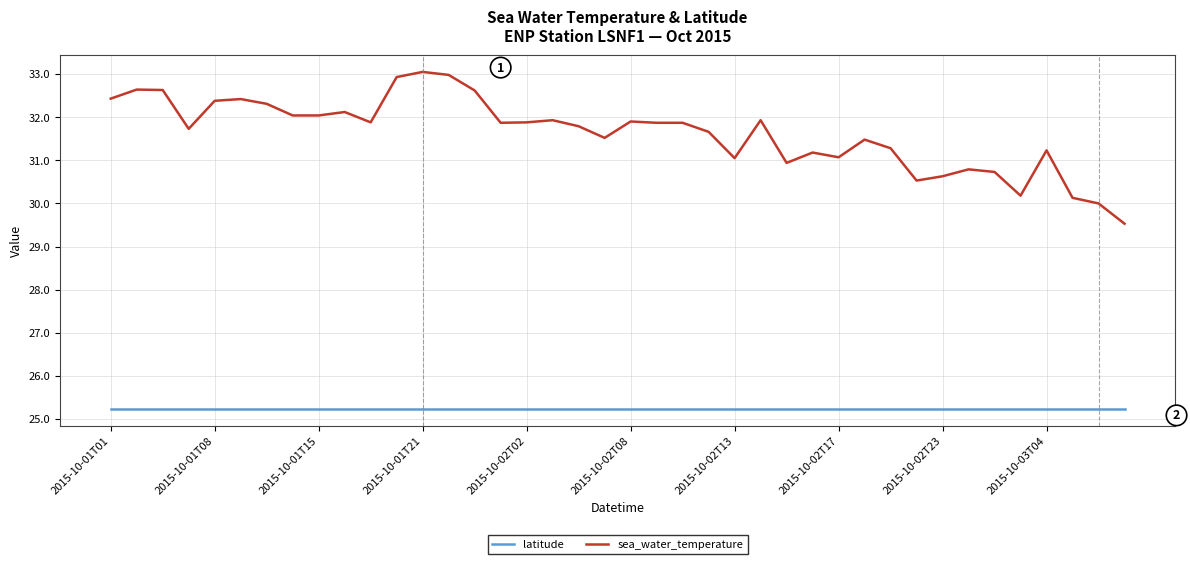

Which series has the largest total across all categories?

sea_water_temperature